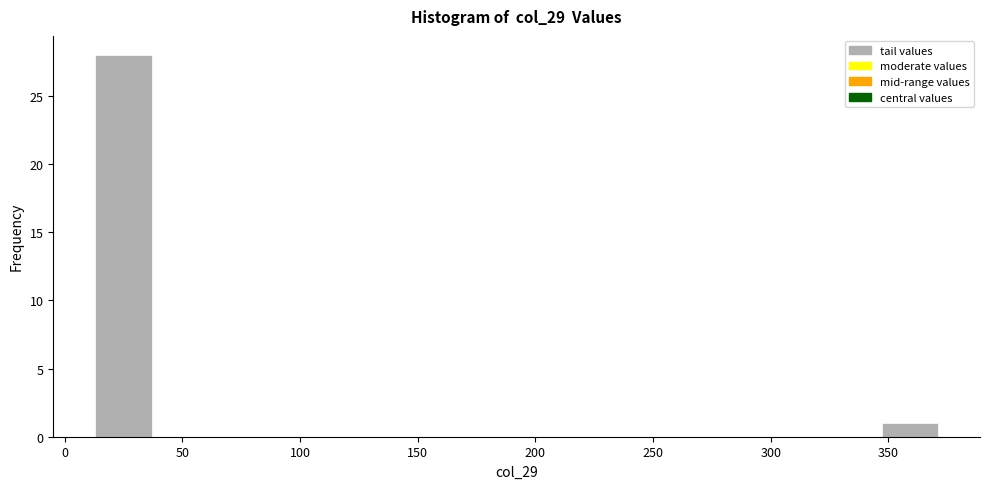

How tall is the bar that spans 345 to 370 on the x-axis? Neither the bar edges nor the heights are printed on the chart, so give them approximately, as read against the axes.

1